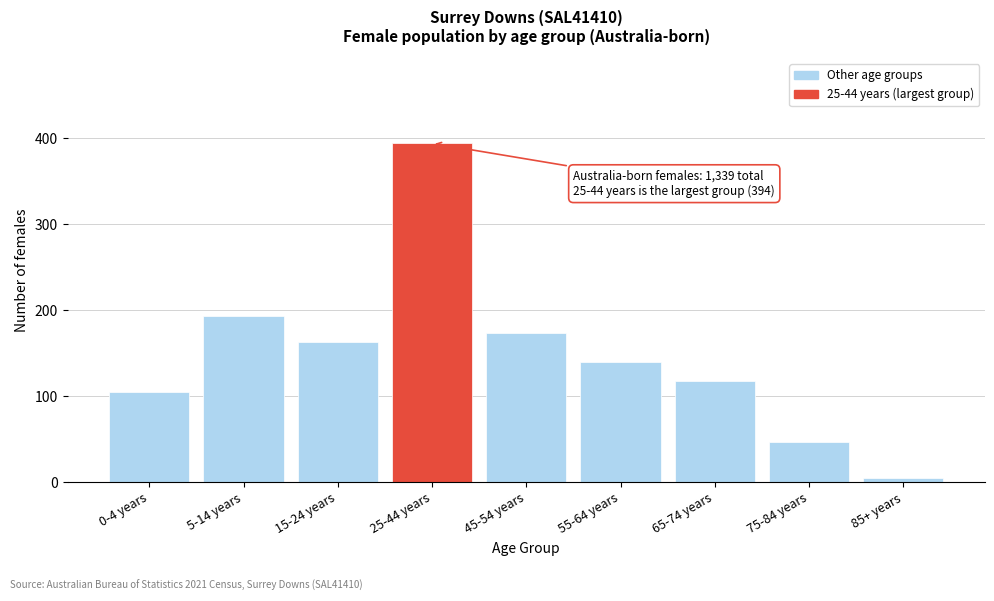

Reading right to left, list all the values displayed in this chart.

85+ years=5	75-84 years=47	65-74 years=118	55-64 years=140	45-54 years=173	25-44 years=394	15-24 years=163	5-14 years=193	0-4 years=105